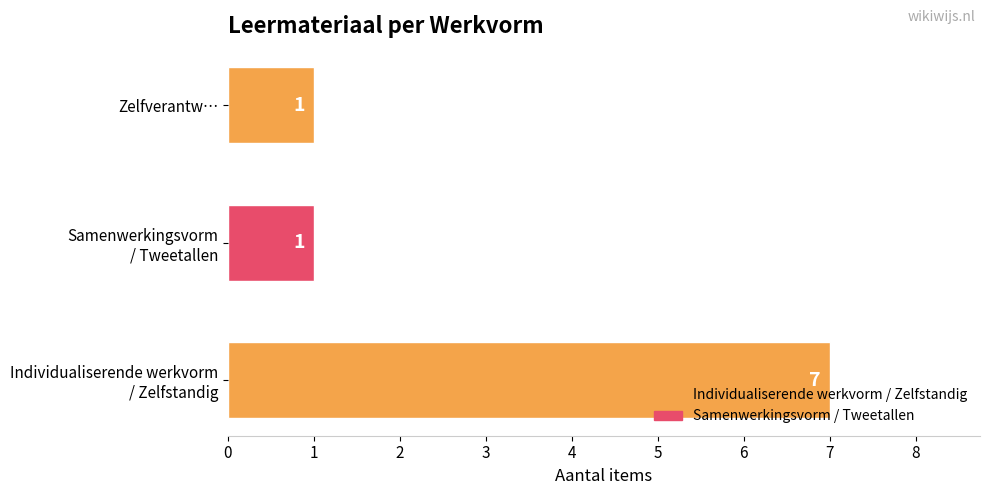

Count the number of categories in the chart.

3